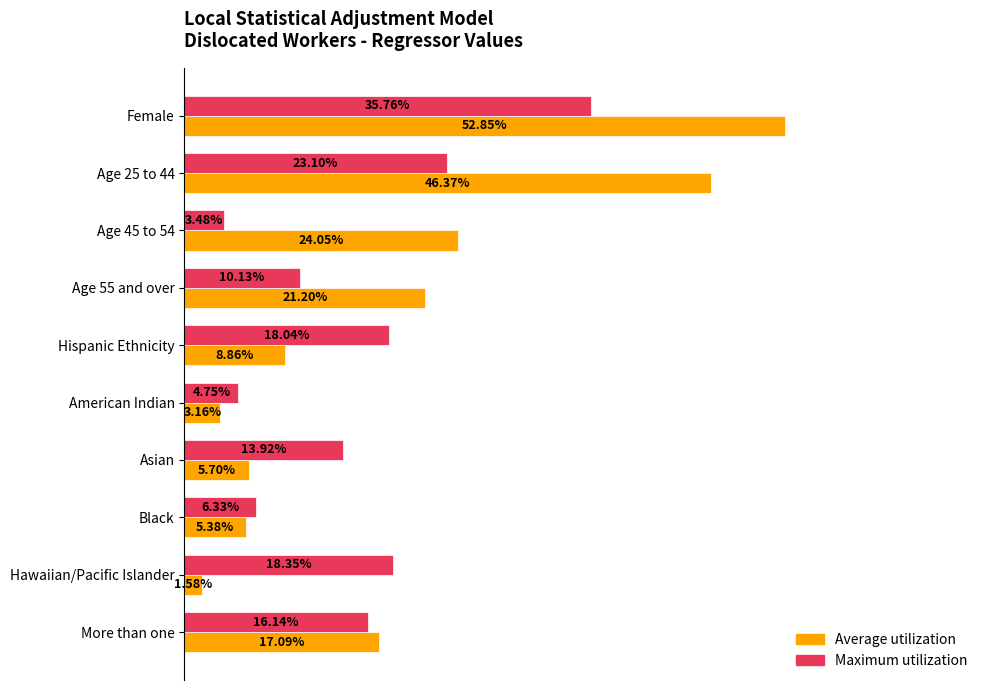

What are all the series names shown in the legend?

Average utilization, Maximum utilization